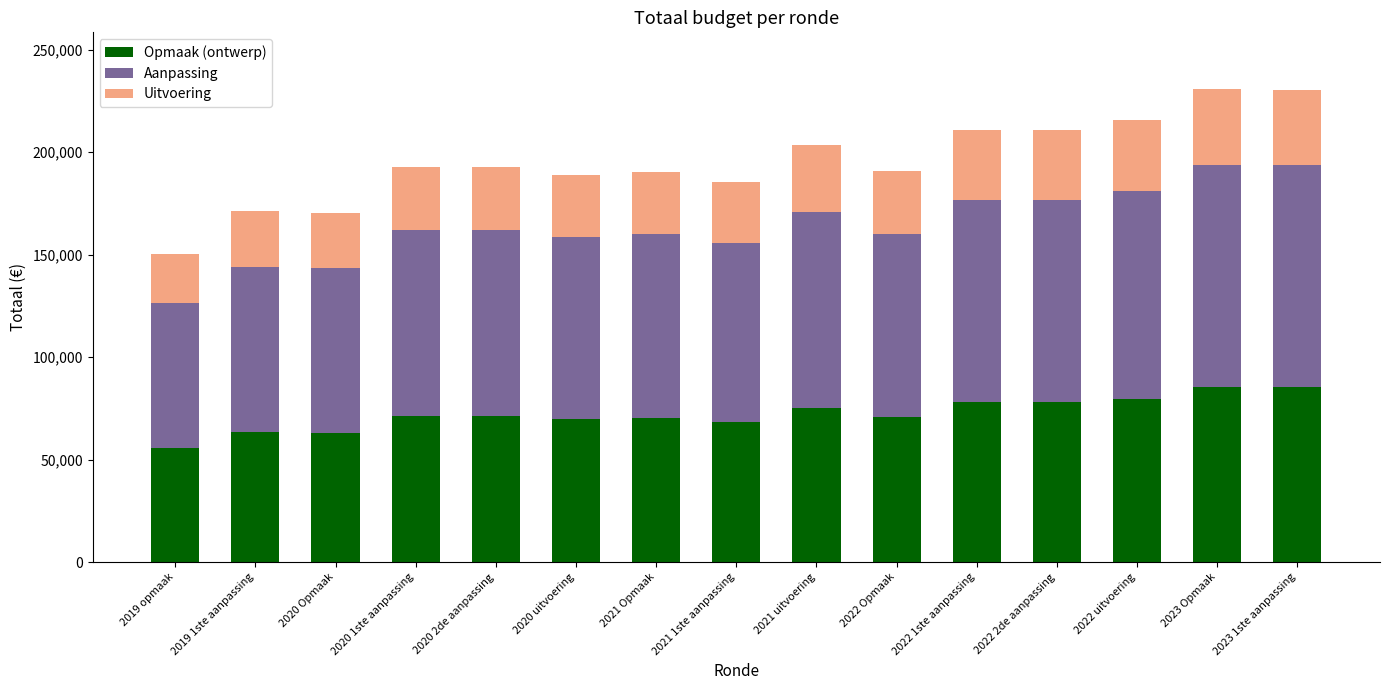

What are all the series names shown in the legend?

Opmaak (ontwerp), Aanpassing, Uitvoering